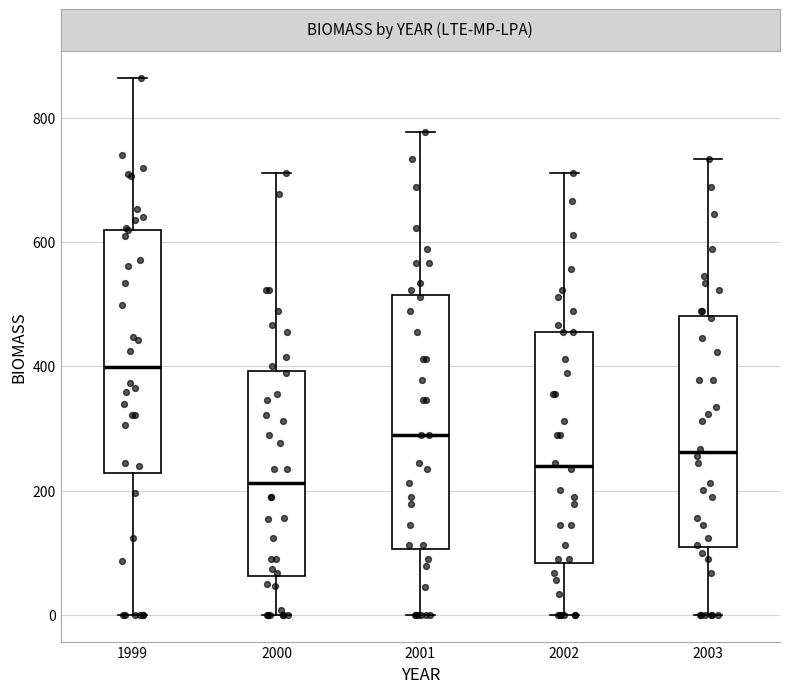

Reading left to right, read every box against the y-axis: the position of its median line, the range the box covers, and the ends of its whiskers. The values are not printed on the chart, so give them approximately, as read against the axis.

1999: median 400, box 220 to 620, whiskers 0 to 860
2000: median 220, box 60 to 400, whiskers 0 to 720
2001: median 280, box 100 to 520, whiskers 0 to 780
2002: median 240, box 80 to 460, whiskers 0 to 720
2003: median 260, box 100 to 480, whiskers 0 to 740